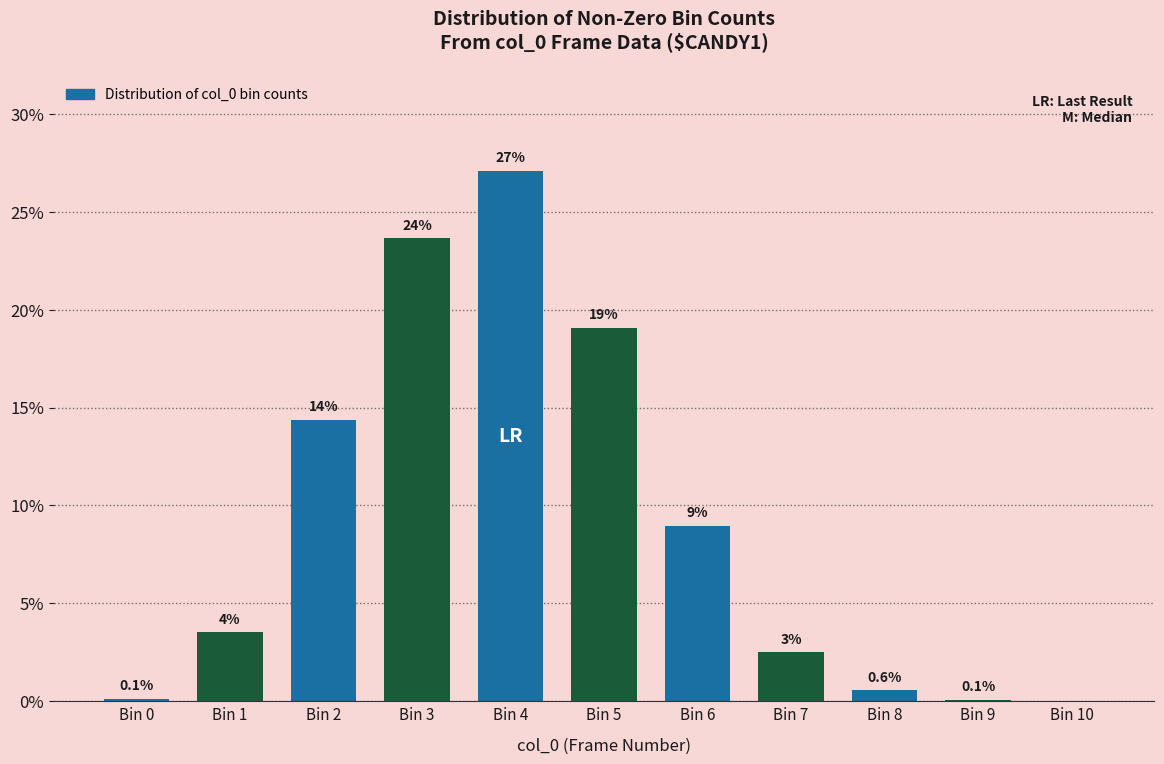

What is the approximate value at Bin 5?

19.1